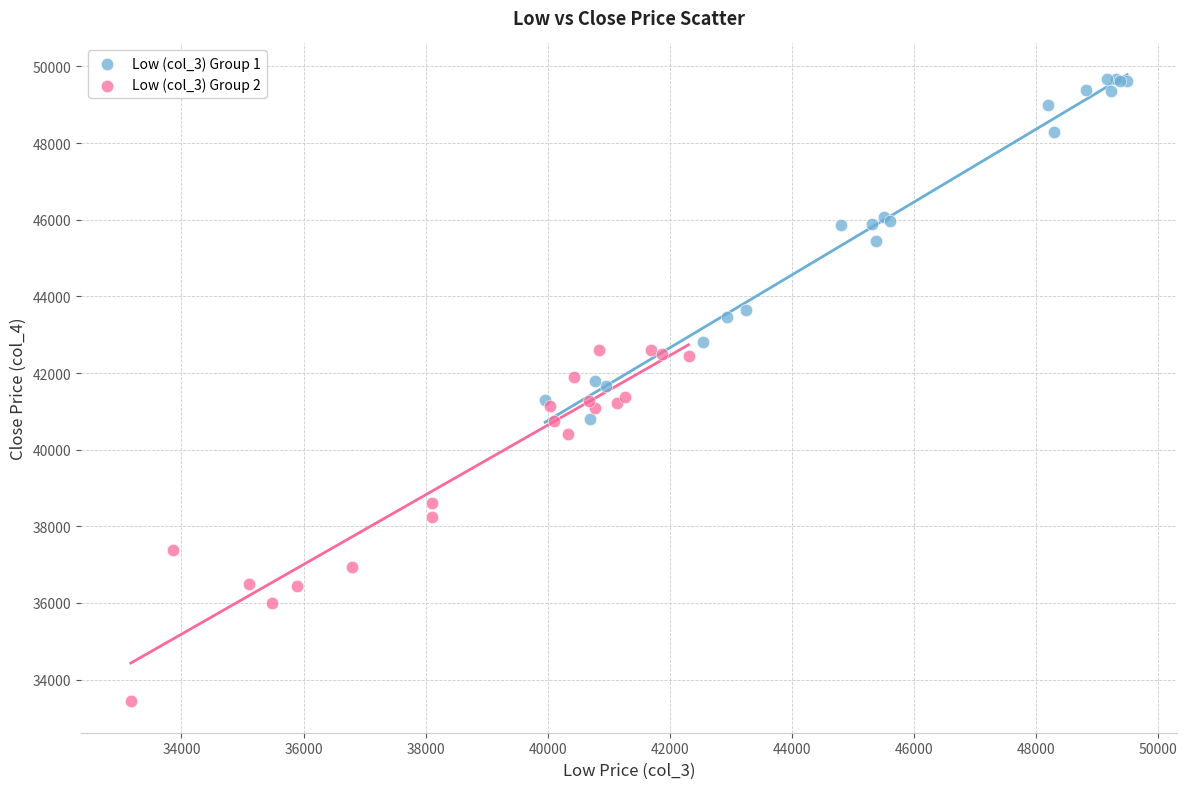

Which series reaches the maximum Y coordinate?

Low (col_3) Group 1